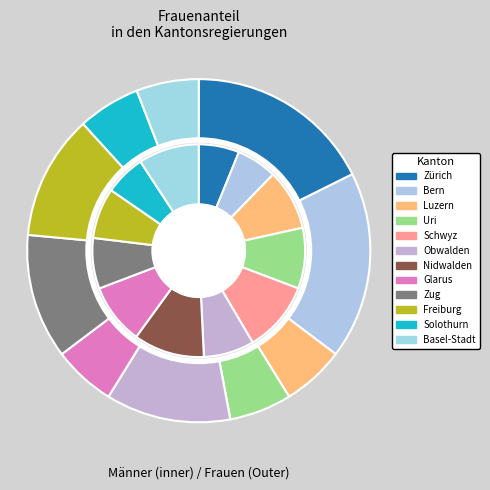

Which slice is the largest?

Schwyz